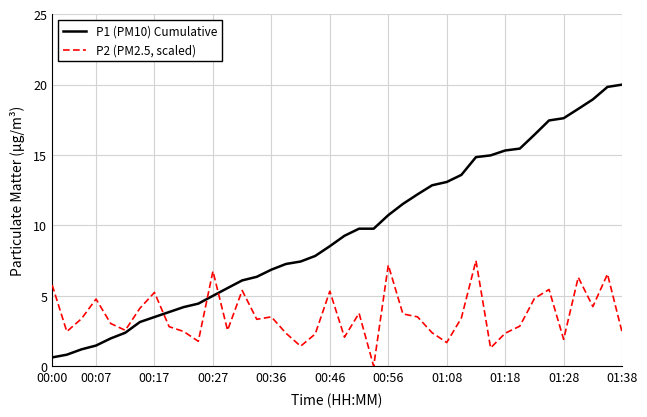

Rank the series by their maximum value, from highest to lowest.

P1 (PM10) Cumulative, P2 (PM2.5, scaled)